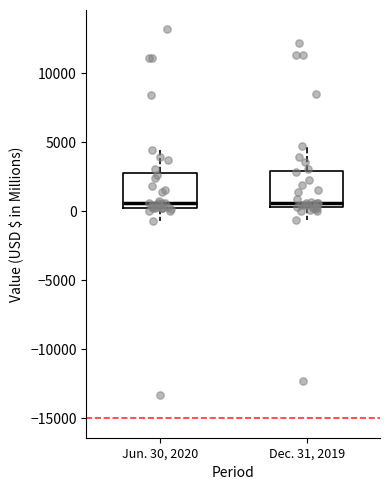

Reading left to right, read every box against the y-axis: the position of its median line, the range the box covers, and the ends of its whiskers. The values are not printed on the chart, so give them approximately, as read against the axis.

Jun. 30, 2020: median 500 (just above the box's lower edge), box 500 to 3000, whiskers -500 to 4500
Dec. 31, 2019: median 500 (just above the box's lower edge), box 500 to 3000, whiskers -500 to 4500